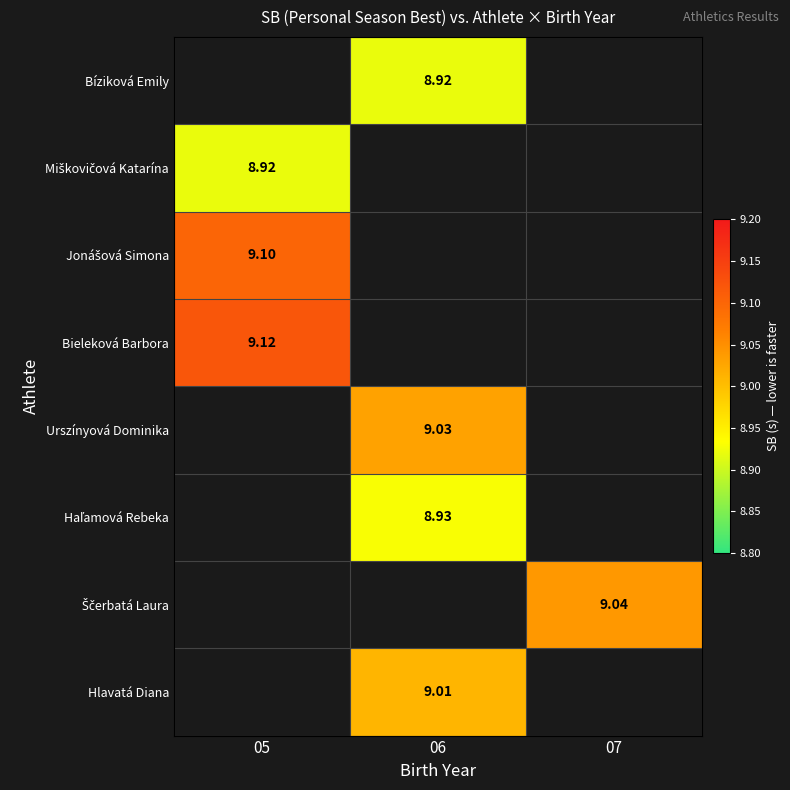

True or false: Bíziková Emily has a value of 5.4 at 06.

False